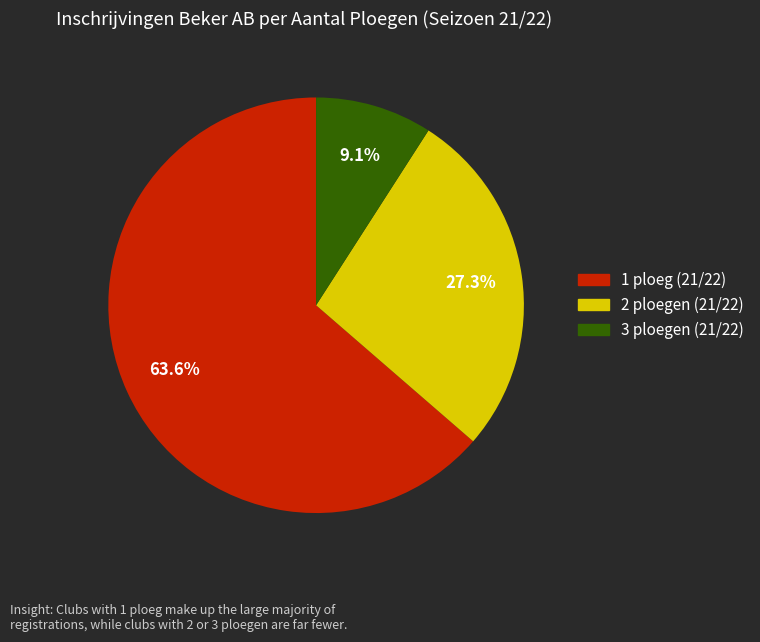

How many slices are in this pie chart?

3